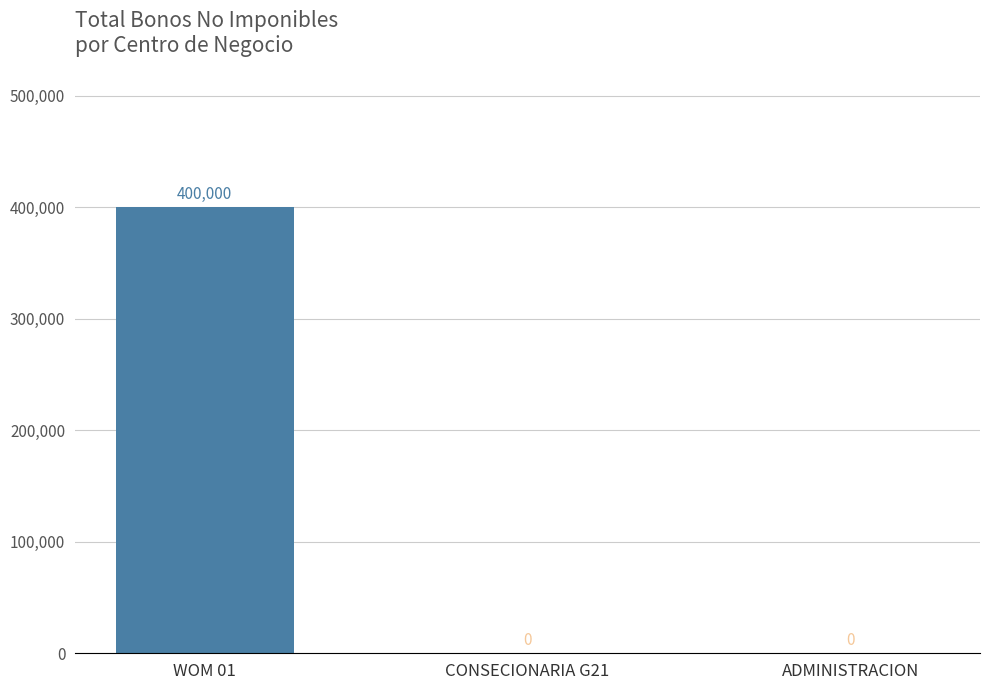

The chart shows a value of 668570 at WOM 01. True or false?

False